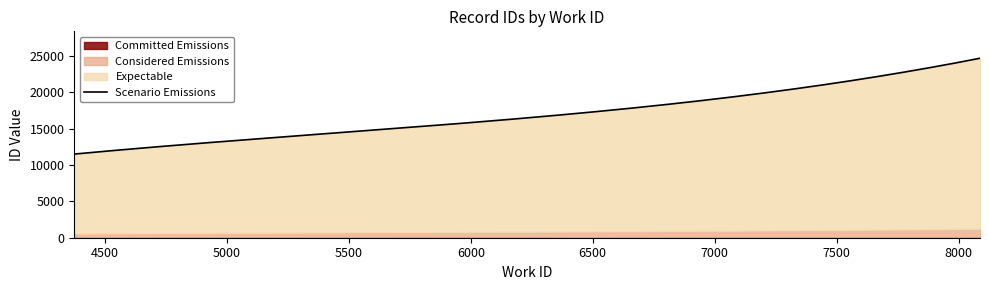

True or false: Considered Emissions and Committed Emissions intersect in this chart.

False